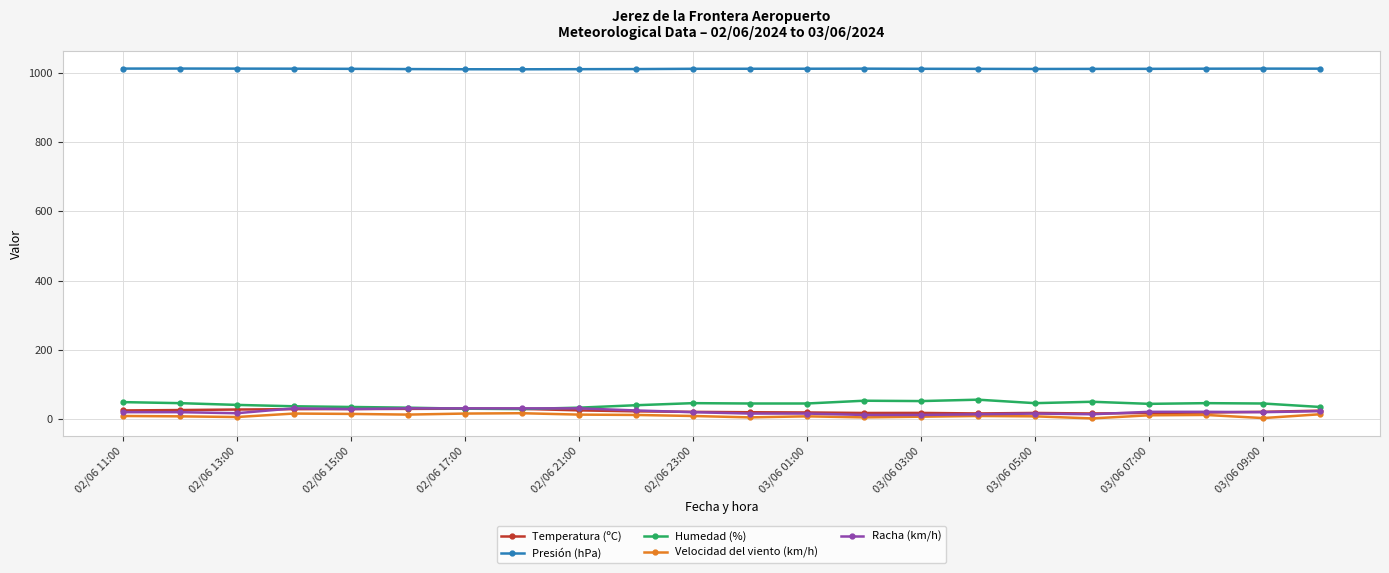

What is the difference between the maximum and minimum values in the Velocidad del viento (km/h) series?

15.0